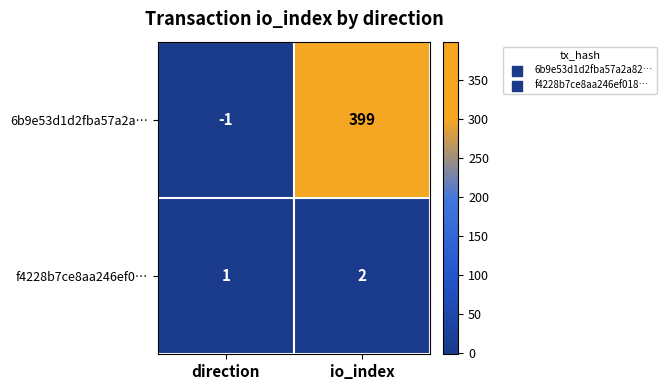

At which category is the sum across all series the highest?

io_index